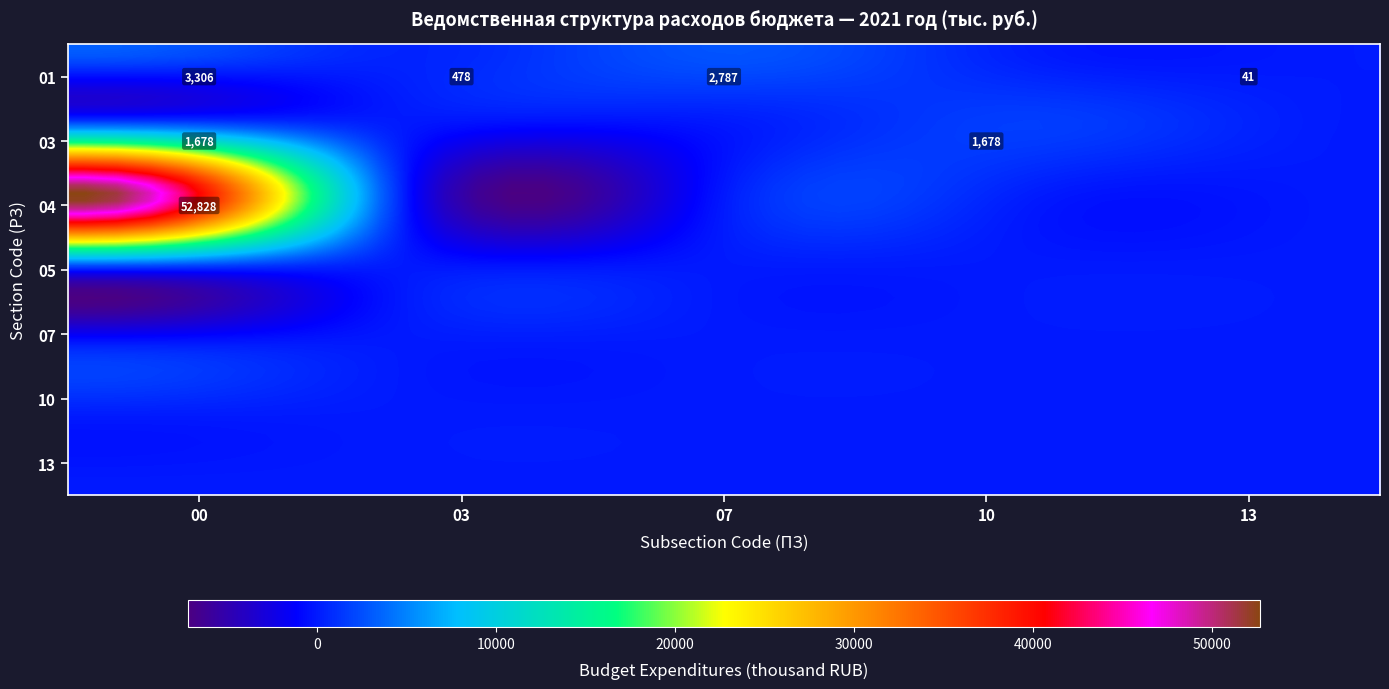

What is the sum of all 03 values?

3355.6